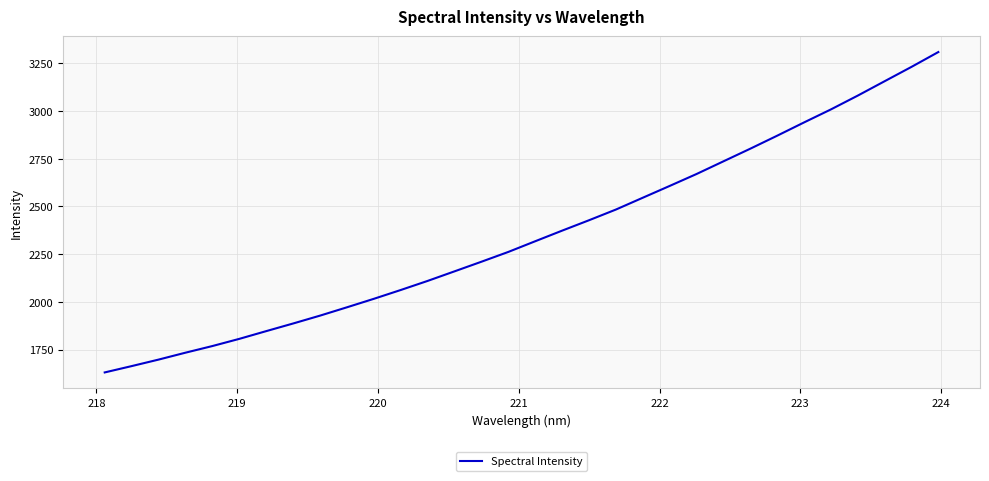

What is the greatest value displayed?

3308.5